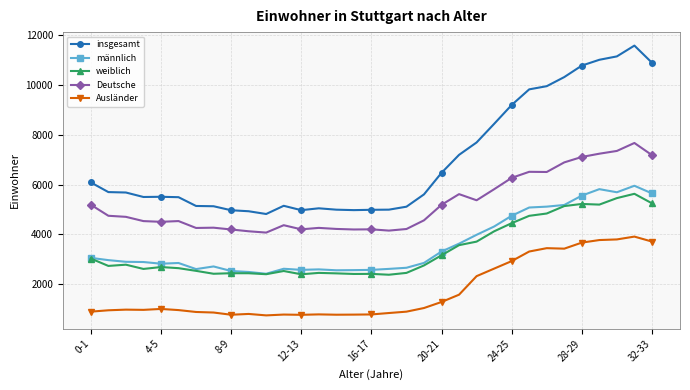

True or false: insgesamt has more than 0 points higher than both neighbors.

True